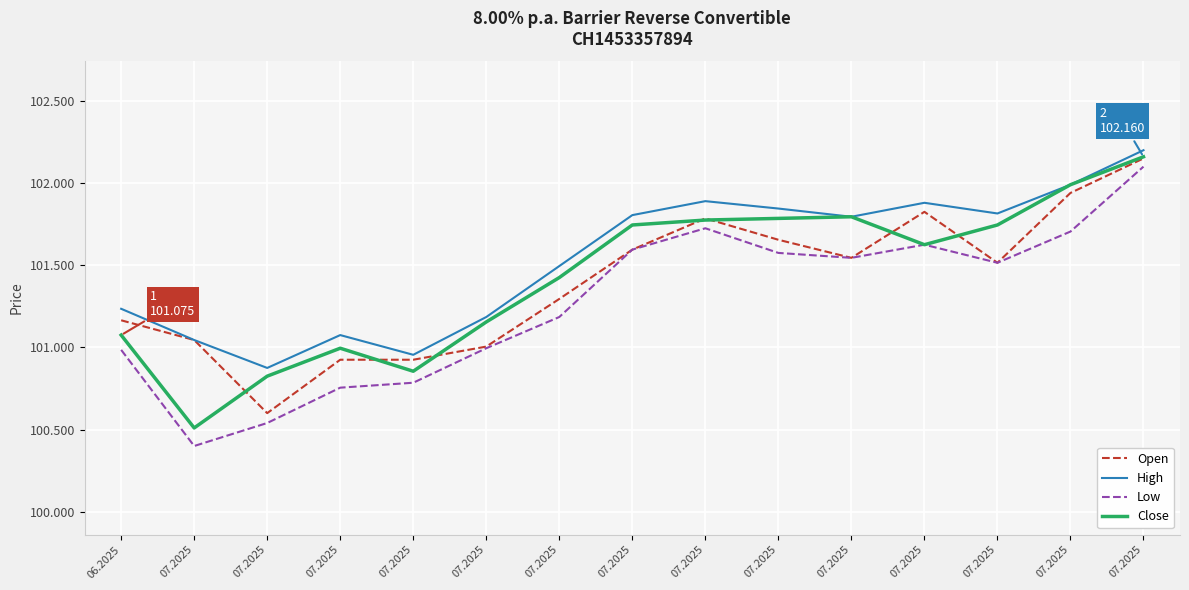

Does the chart have visible grid lines?

Yes